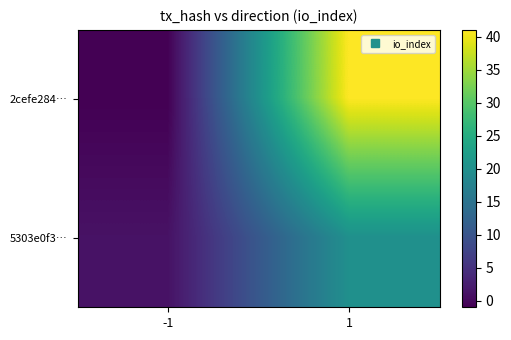

At which category is the sum across all series the highest?

1